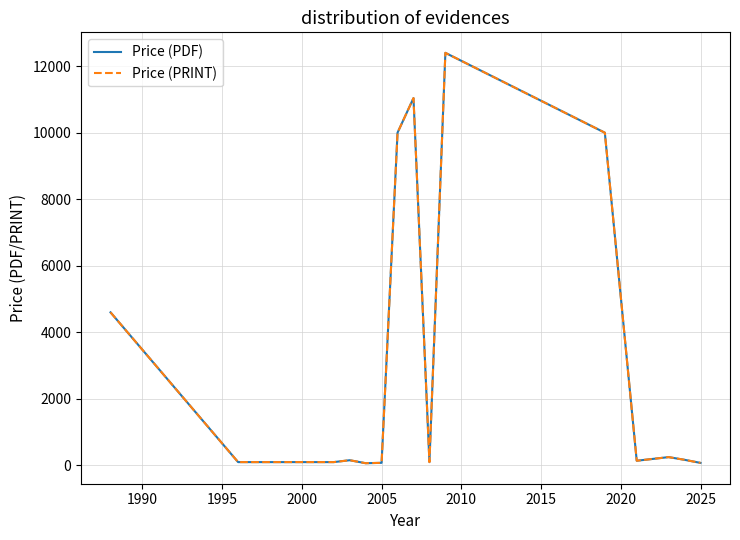

What is the maximum value for Price (PRINT)?

12400.0